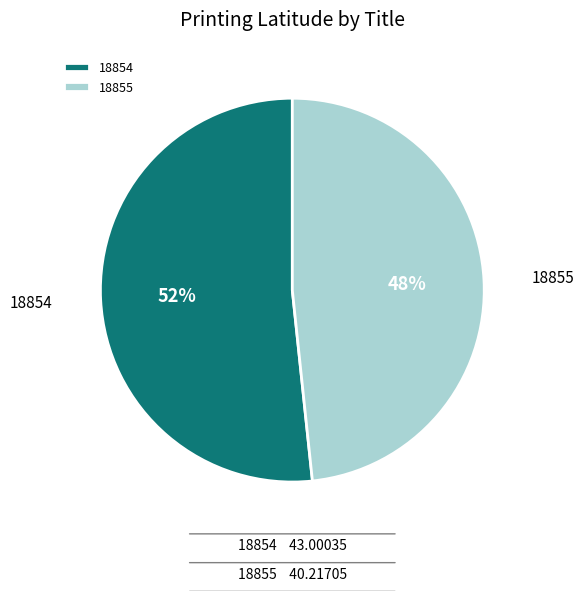

To the nearest percent, what is the average slice percentage?

50%